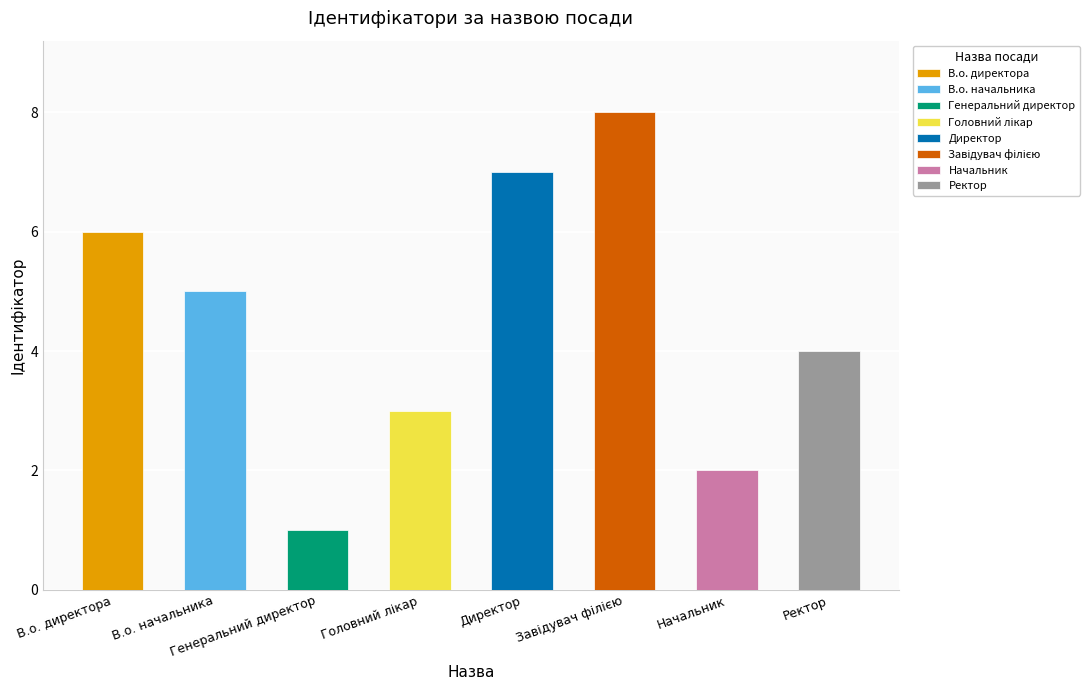

Are the bars horizontal?

No